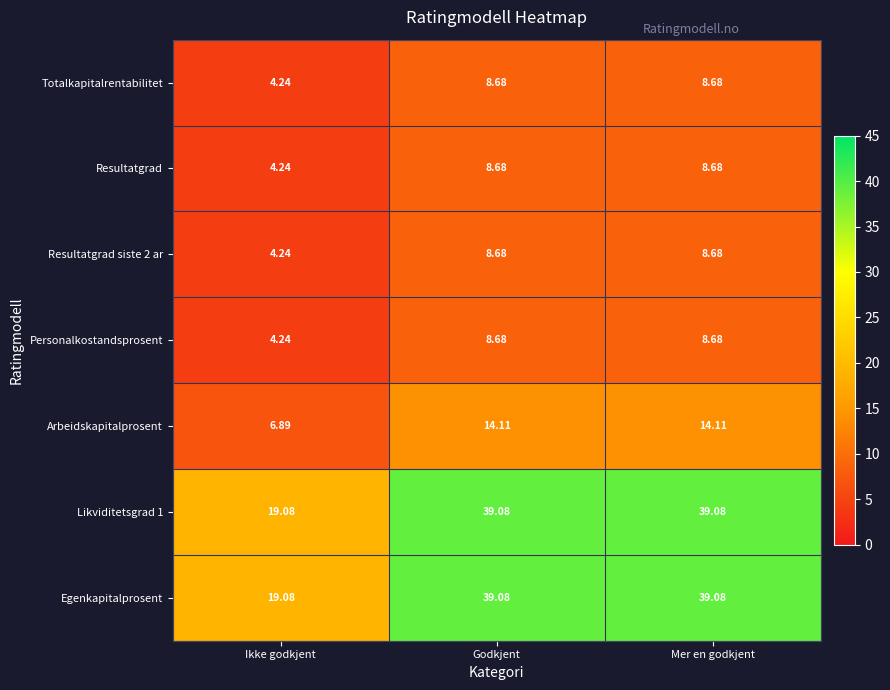

Is the value of Resultatgrad siste 2 ar at Ikke godkjent greater than the value of Arbeidskapitalprosent at Mer en godkjent?

No